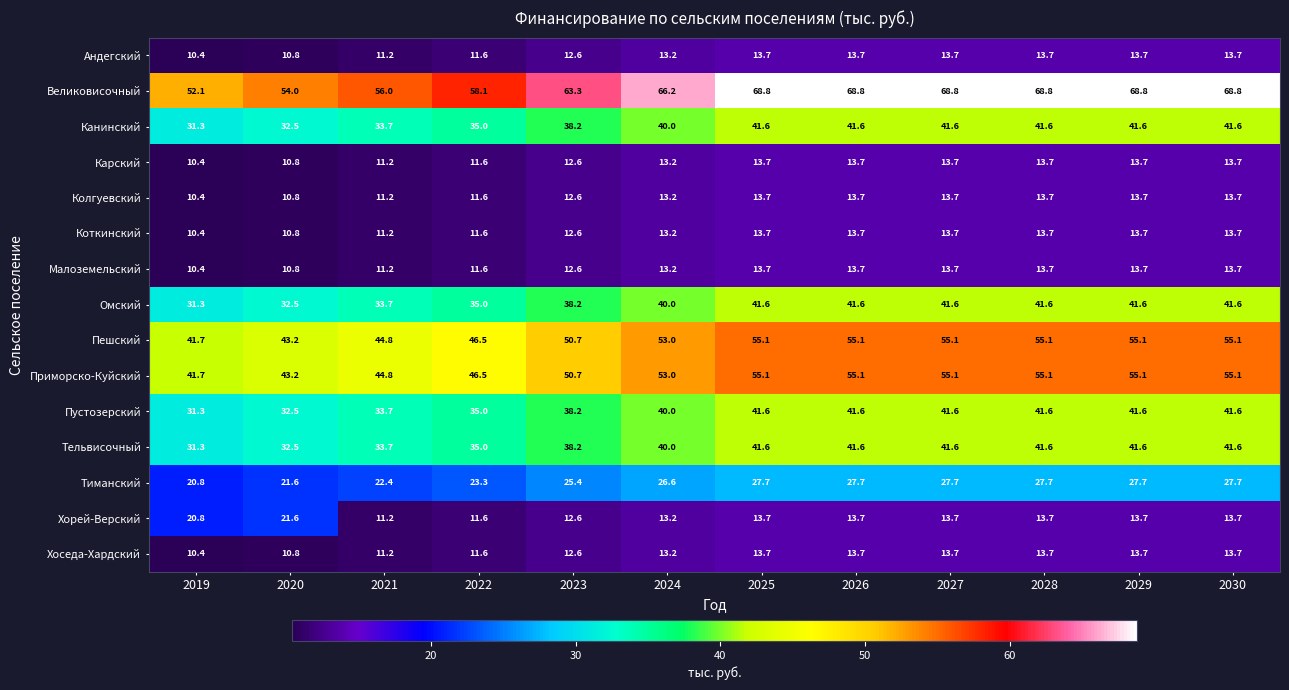

What is the difference between the Омский values at 2027 and 2024?

1.6